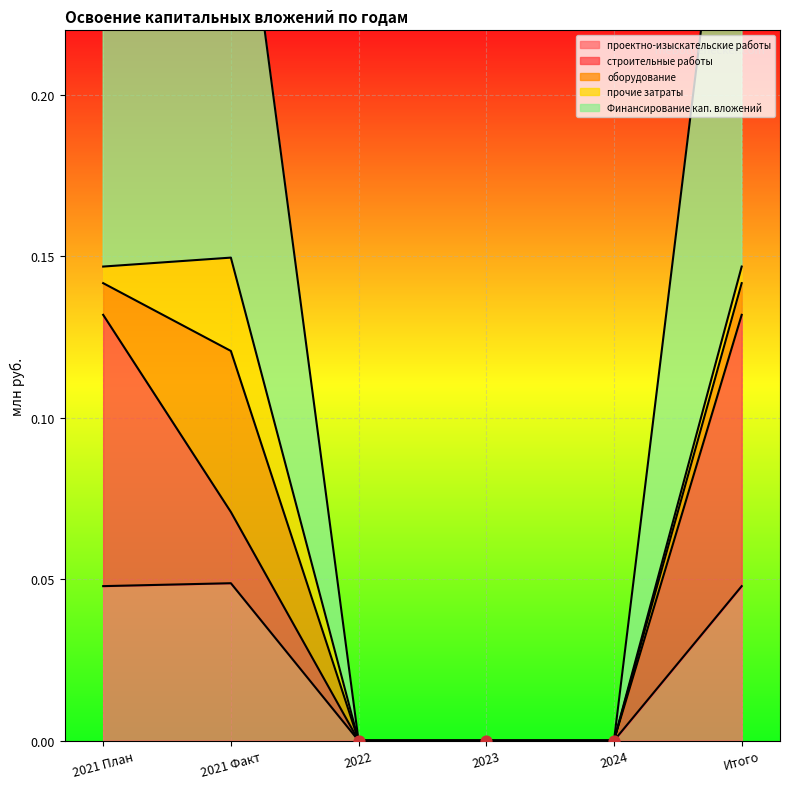

At which category is the sum across all series the highest?

2021 План